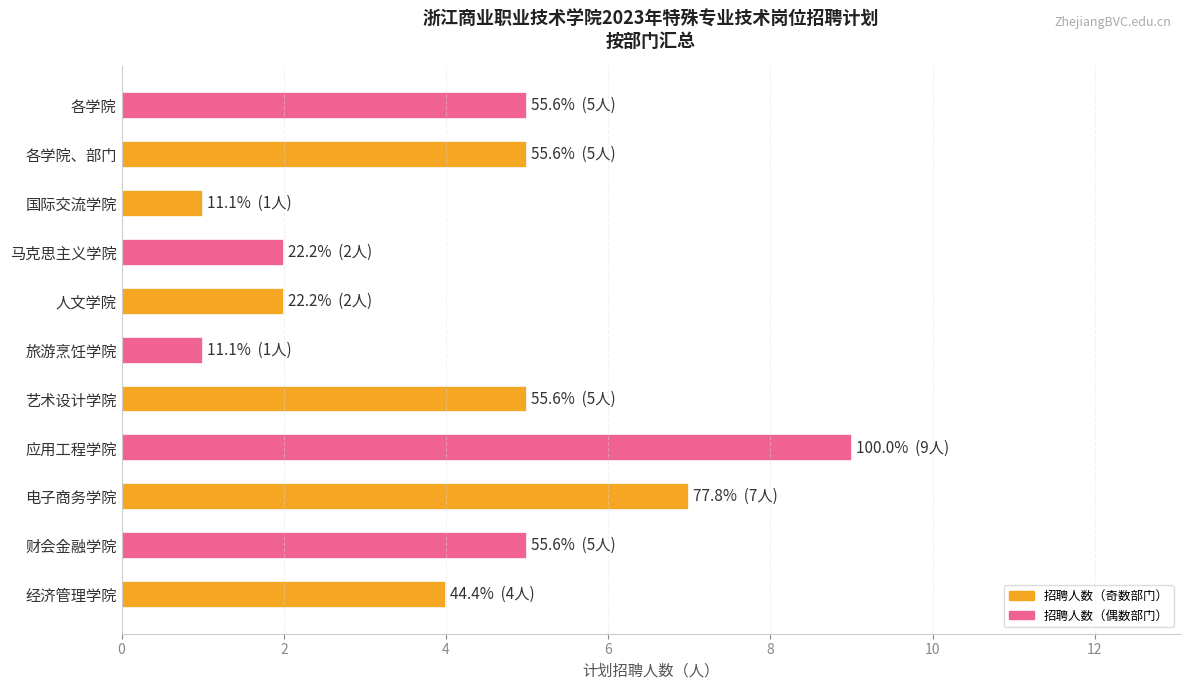

Reading top to bottom, what are all the values shown in this chart?

各学院=5	各学院、部门=5	国际交流学院=1	马克思主义学院=2	人文学院=2	旅游烹饪学院=1	艺术设计学院=5	应用工程学院=9	电子商务学院=7	财会金融学院=5	经济管理学院=4